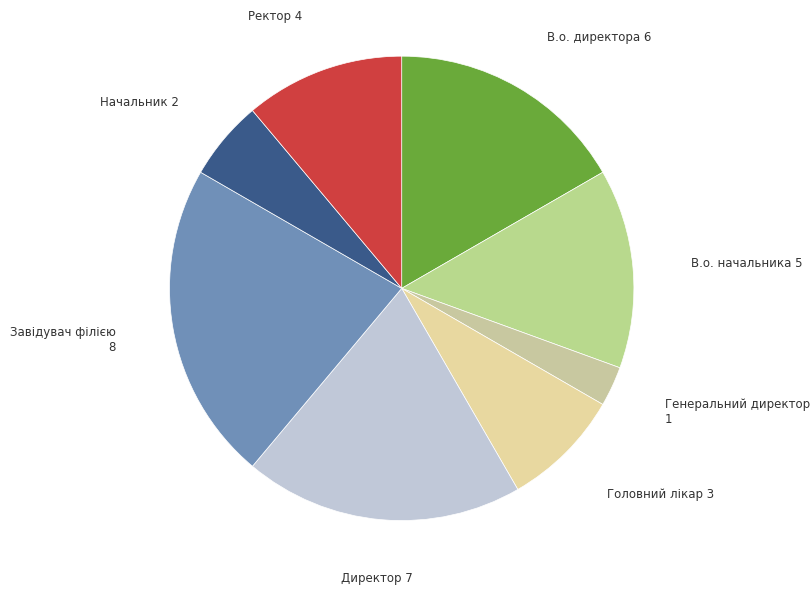

True or false: Завідувач філією accounts for 22% of the total.

True